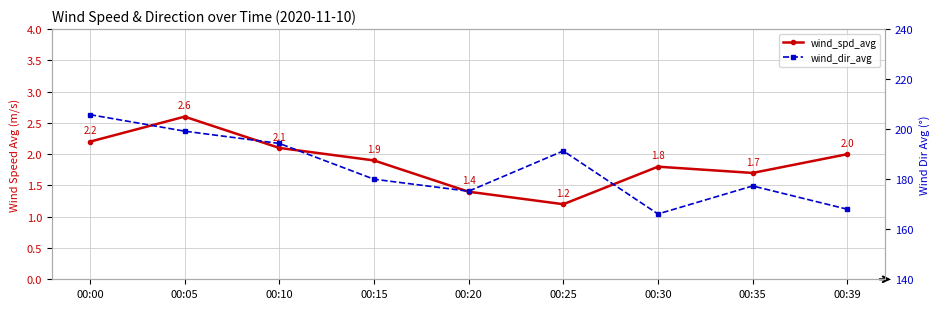

The value of wind_dir_avg at 00:00 is 61.8. True or false?

False